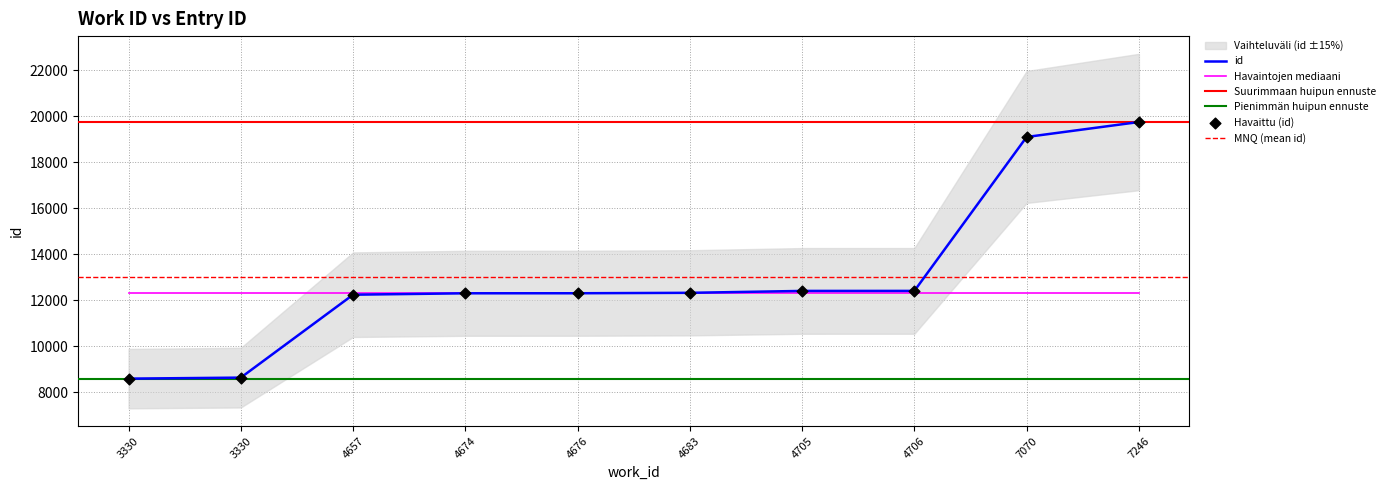

What is the change in value from 4657 to 4683?

+82